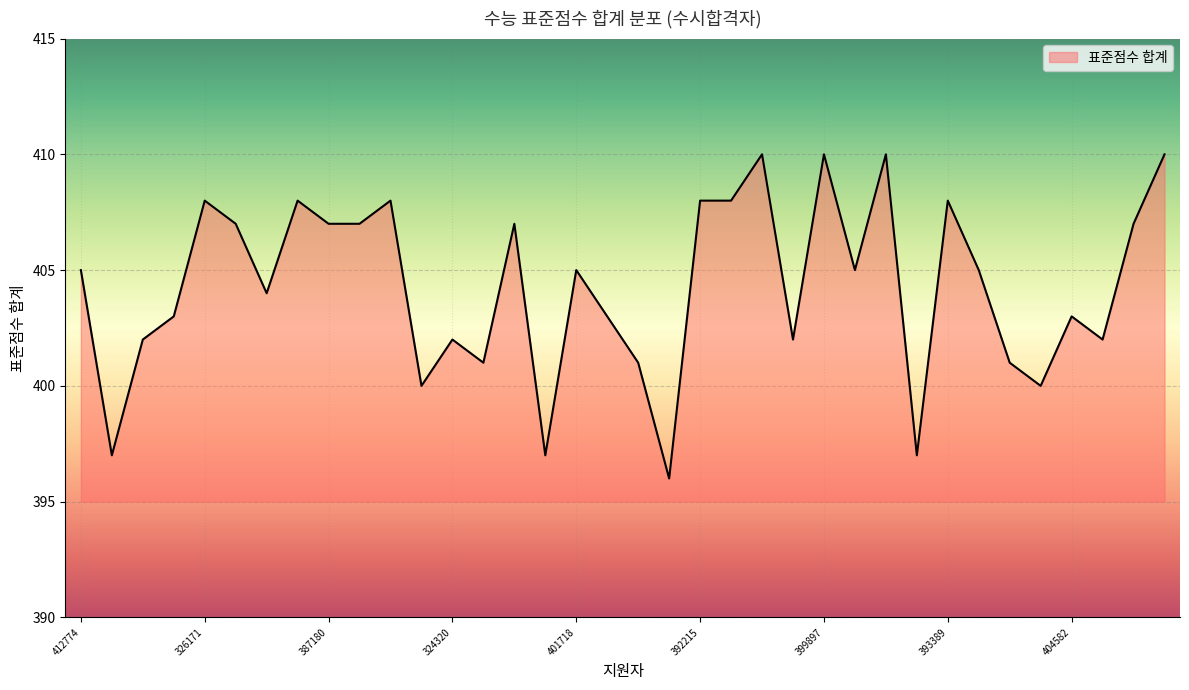

What is the maximum value shown in the chart?

410